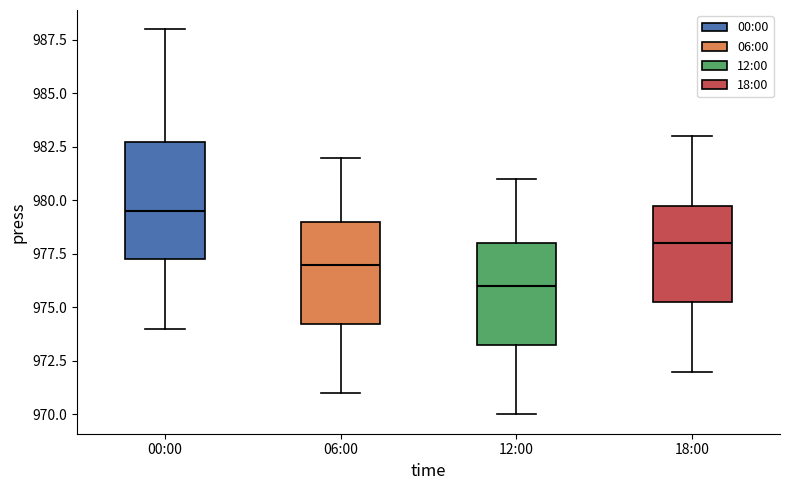

Which box's median line is the highest?

00:00